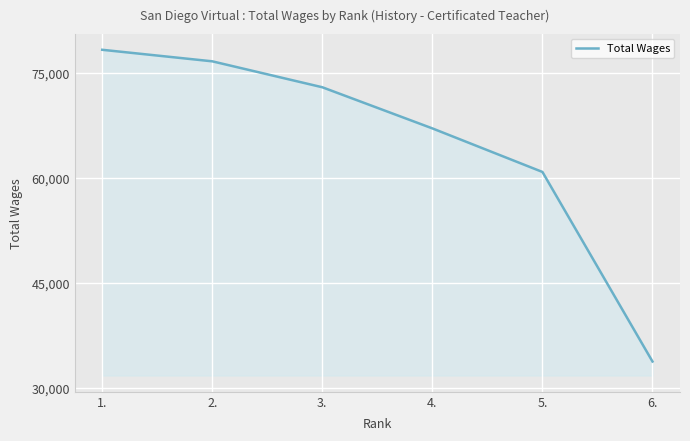

What is the sum of all values?

389831